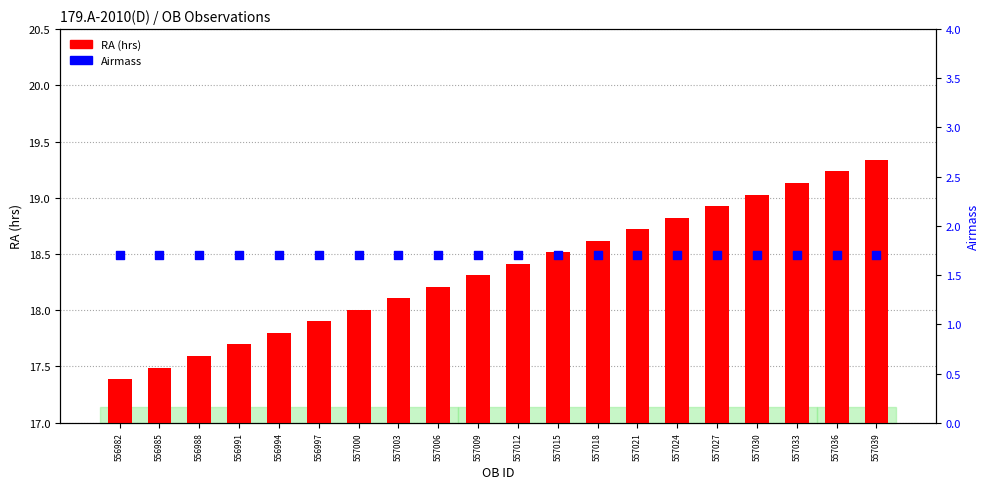

At how many categories does at least one series exceed 11?

20